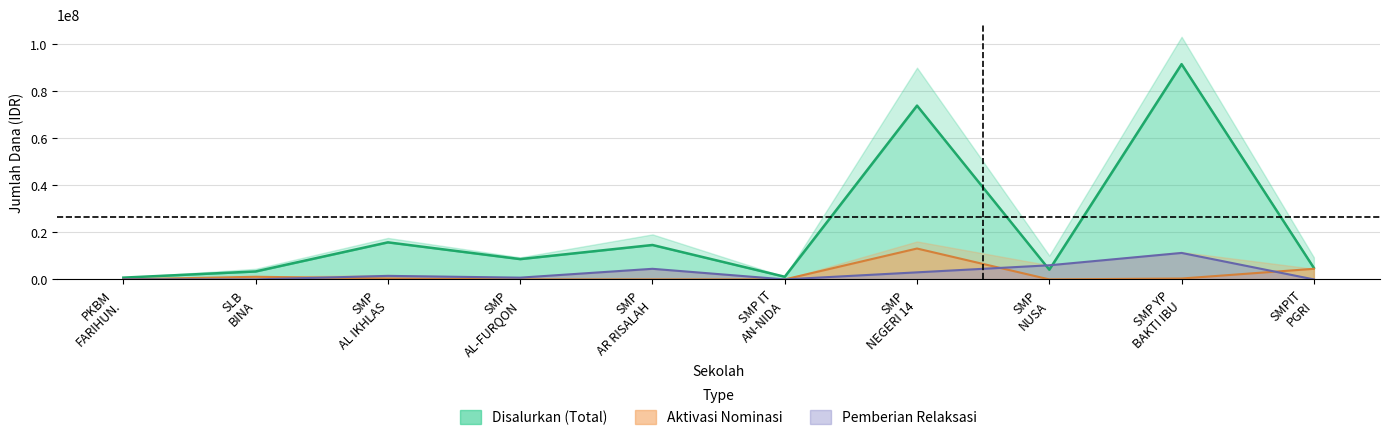

At which category is the sum across all series the highest?

SMP YP BAKTI IBU